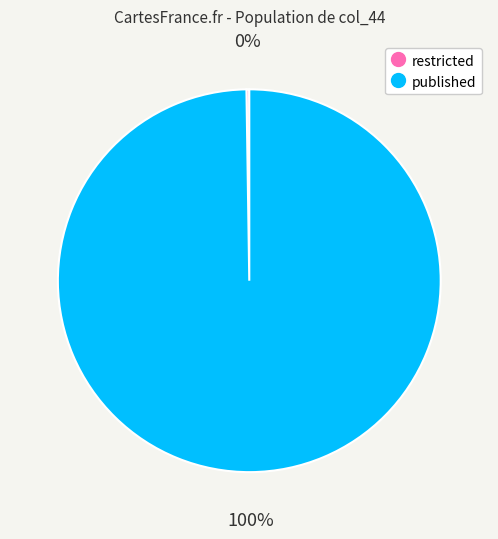

Is it true that published is 100% of the pie?

True